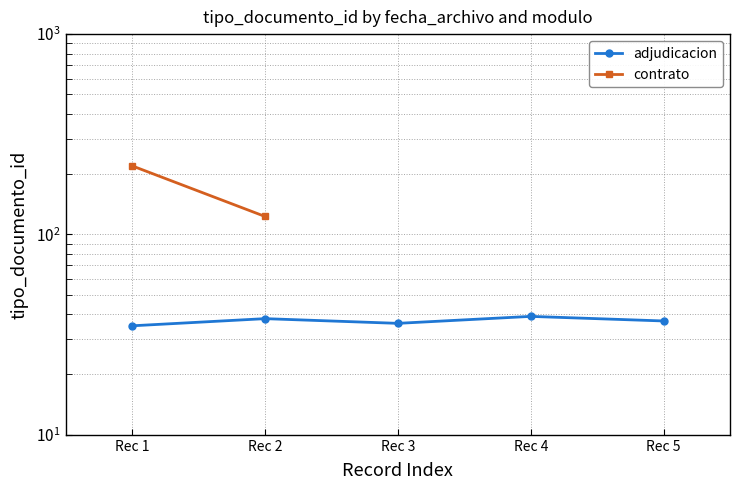

Approximately how many times larger is the value at Rec 3 compared to Rec 2?

0.9